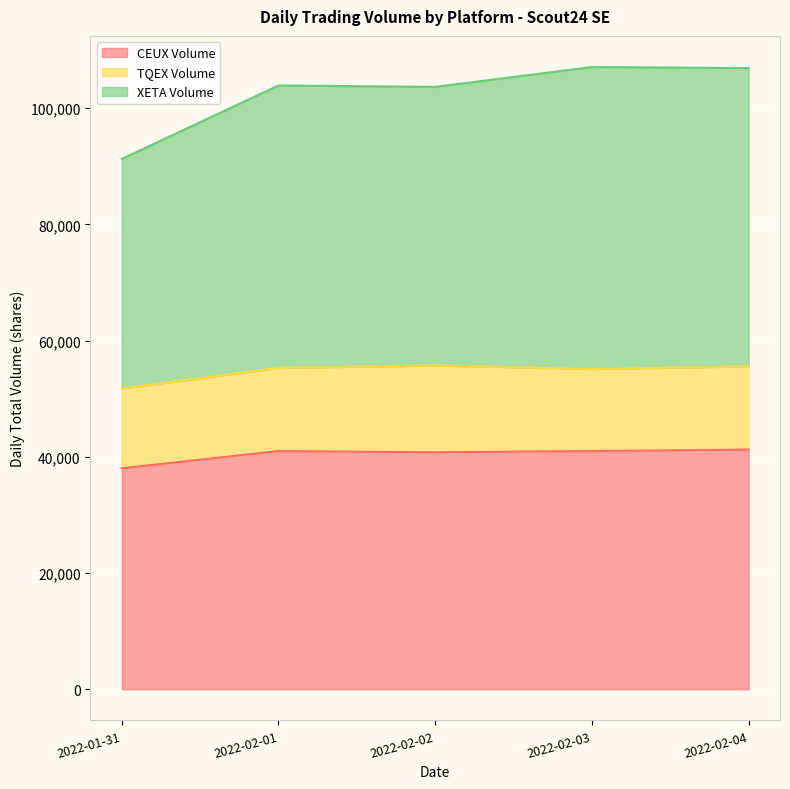

What is the total value across all series at 2022-02-04?

106900